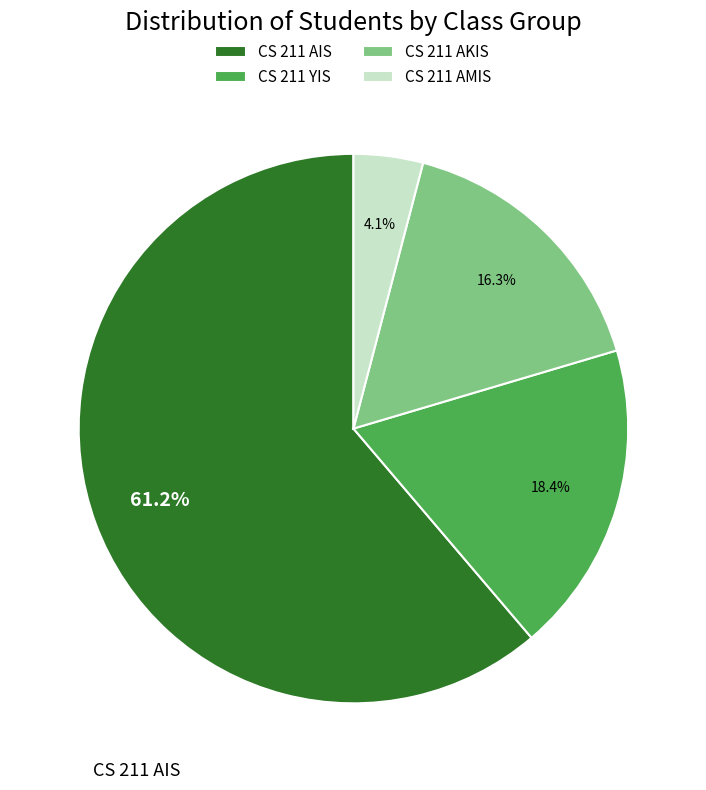

Which category has the biggest portion of the pie?

CS 211 AIS